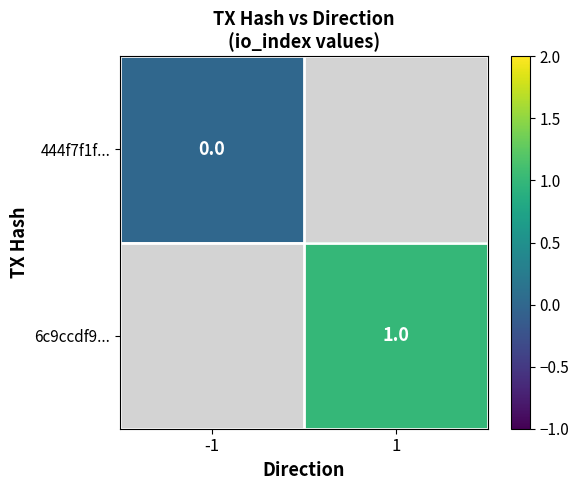

Is it true that 6c9ccdf9... equals 1 at 1?

True